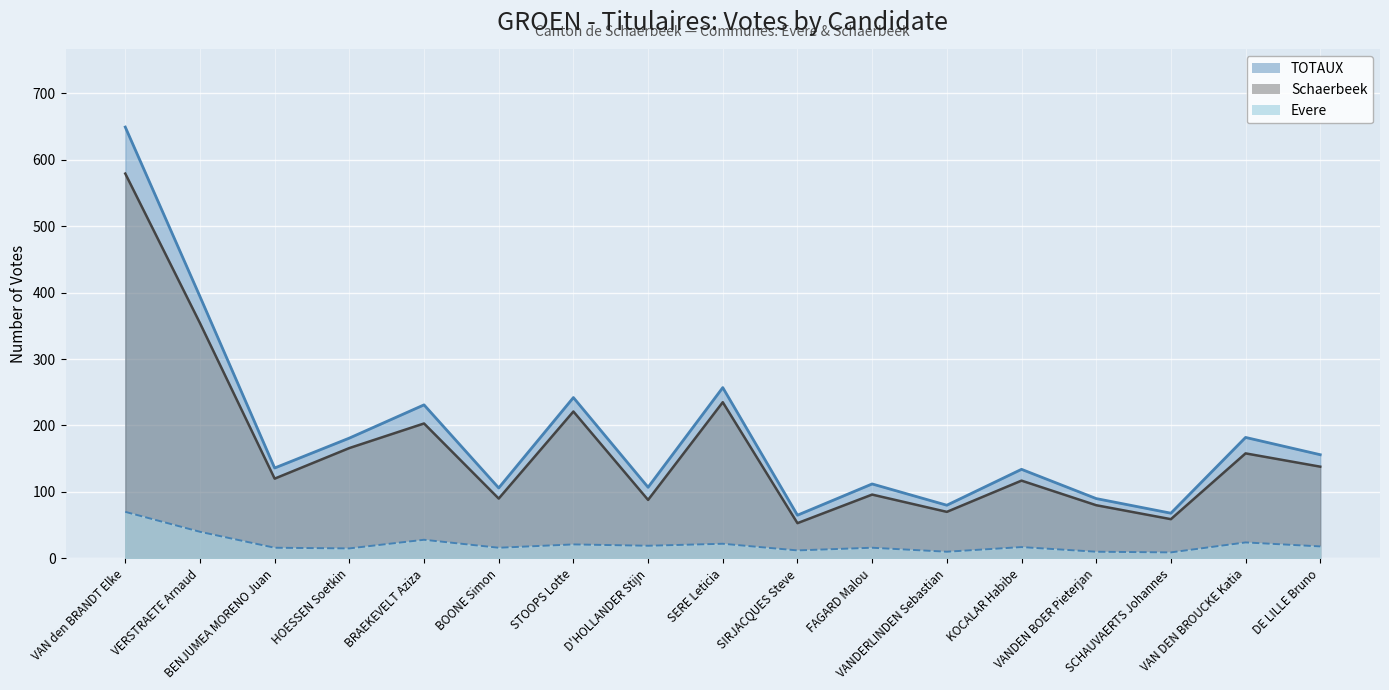

Where is the first local maximum for Evere?

BRAEKEVELT Aziza